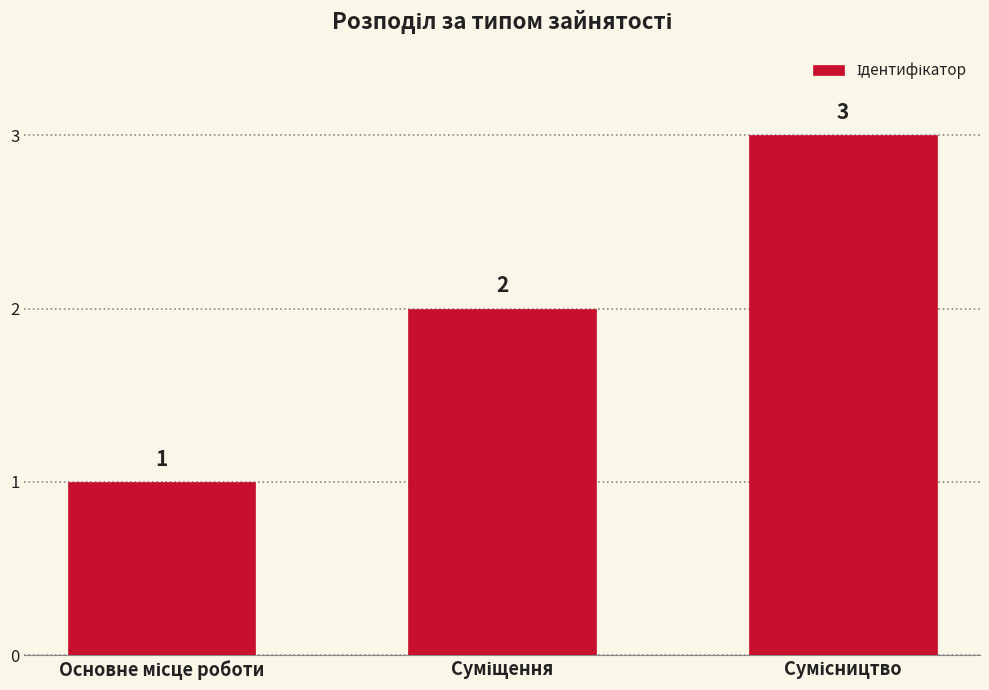

What is the greatest value displayed?

3